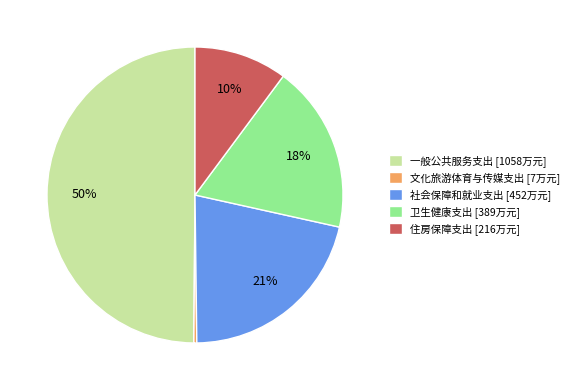

Do 文化旅游体育与传媒支出 and 社会保障和就业支出 together represent more than half of the pie?

No